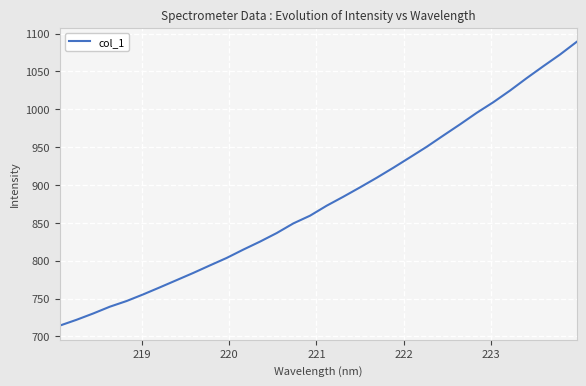

What is the difference between the maximum and minimum values?

374.9